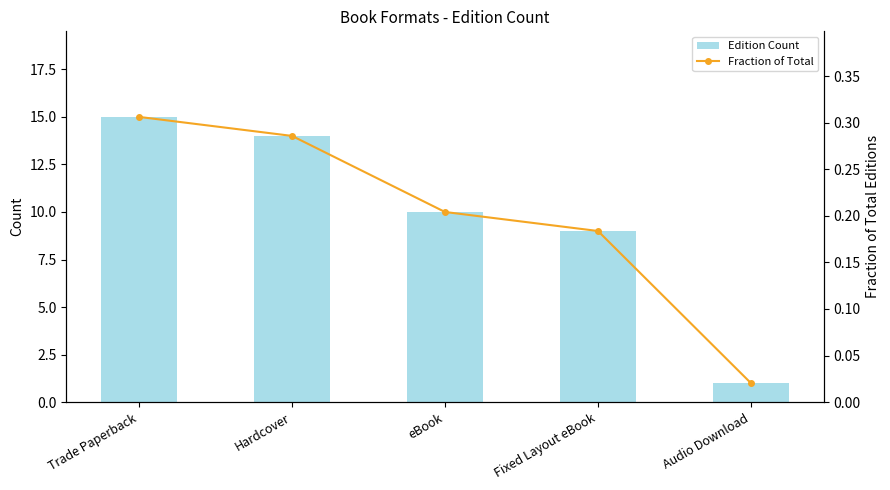

At which category is the sum across all series the highest?

Trade Paperback